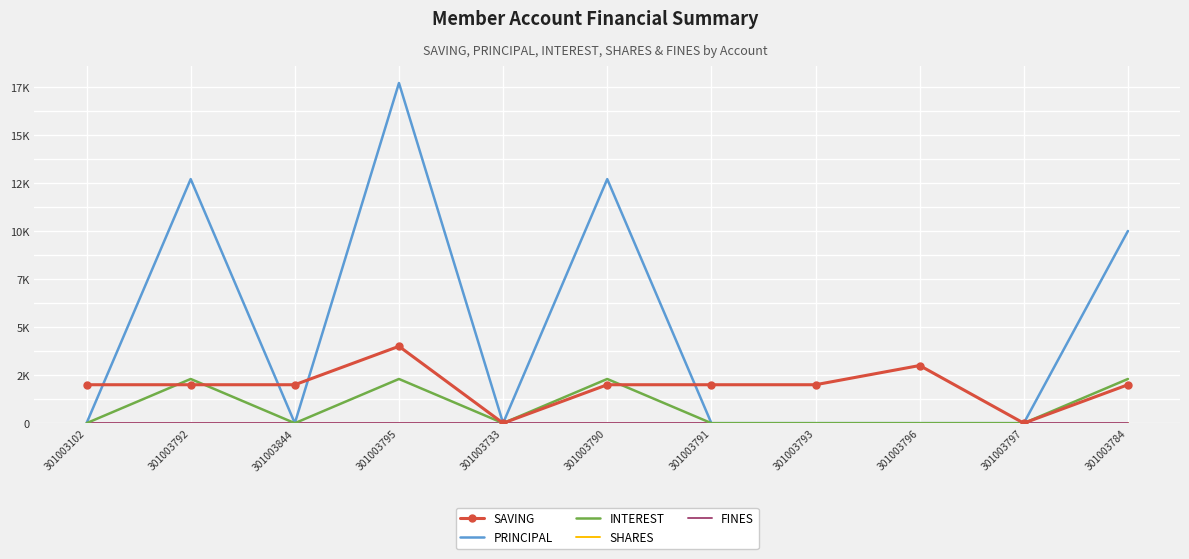

What are all the series names shown in the legend?

SAVING, PRINCIPAL, INTEREST, SHARES, FINES